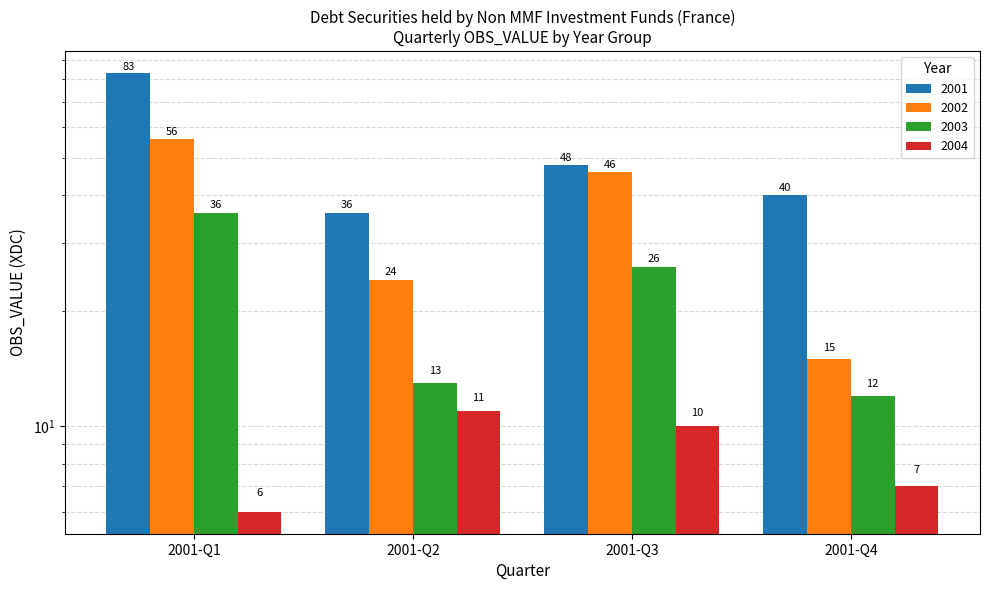

What is the value of the 2001 bar at the 1st from the left?

83